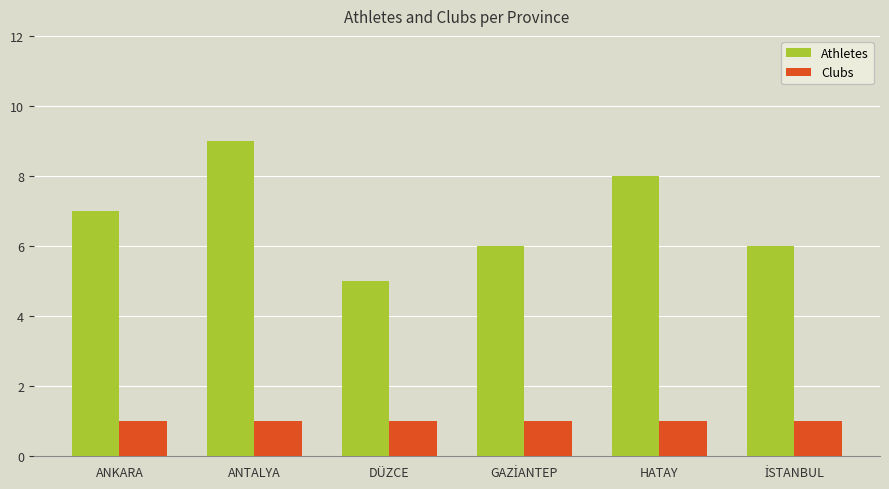

At which category is the sum across all series the highest?

ANTALYA